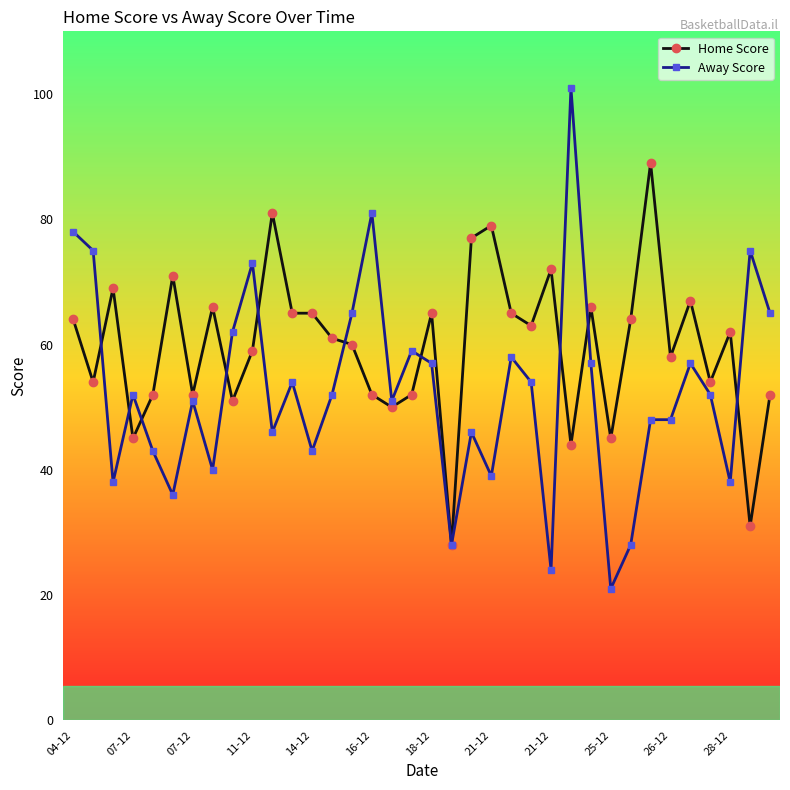

What is the highest value of the Home Score series?

89